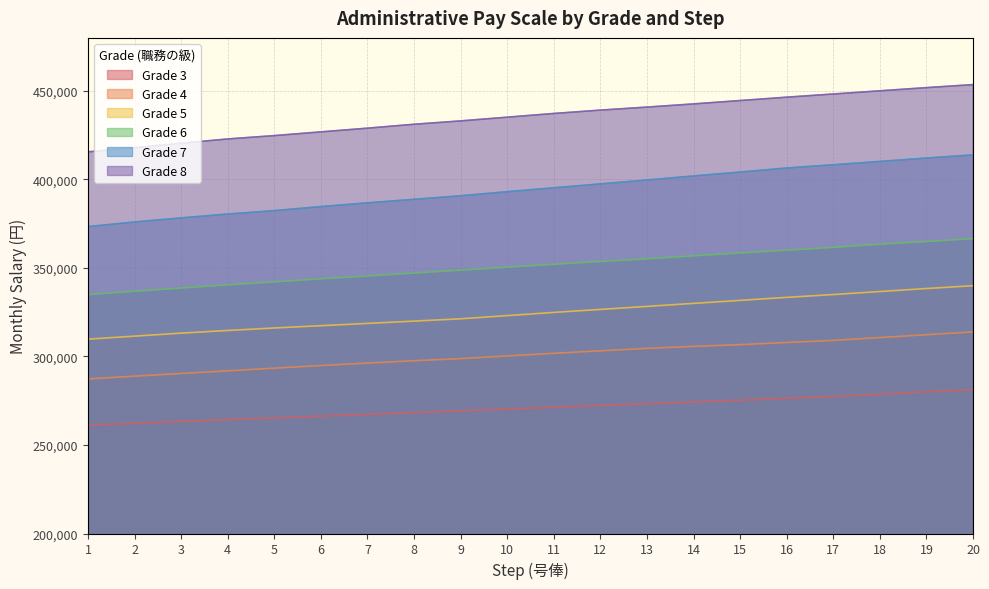

Reading left to right, what are all the values shown in this chart?

Grade 3: 1=261300	2=262300	3=263300	4=264300	5=265300	6=266300	7=267300	8=268300	9=269300	10=270300	11=271300	12=272300	13=273300	14=274300	15=275300	16=276400	17=277400	18=278700	19=280000	20=281200
Grade 4: 1=287300	2=288900	3=290400	4=291900	5=293400	6=294900	7=296300	8=297600	9=298800	10=300300	11=301800	12=303200	13=304600	14=305700	15=306700	16=307900	17=309100	18=310700	19=312300	20=313900
Grade 5: 1=309800	2=311500	3=313200	4=314700	5=316100	6=317400	7=318700	8=320000	9=321300	10=323100	11=324900	12=326600	13=328300	14=330000	15=331700	16=333400	17=335000	18=336700	19=338400	20=340000
Grade 6: 1=335000	2=336900	3=338700	4=340500	5=342200	6=343900	7=345500	8=347200	9=348800	10=350500	11=352100	12=353700	13=355200	14=356900	15=358500	16=360100	17=361700	18=363500	19=365000	20=366600
Grade 7: 1=373400	2=376000	3=378300	4=380500	5=382400	6=384700	7=386800	8=388800	9=390800	10=393100	11=395300	12=397500	13=399700	14=402000	15=404200	16=406500	17=408300	18=410200	19=412100	20=413900
Grade 8: 1=415600	2=418000	3=420500	4=422900	5=424800	6=426900	7=429000	8=431200	9=433100	10=435200	11=437300	12=439200	13=440900	14=442700	15=444600	16=446500	17=448300	18=450100	19=451900	20=453600